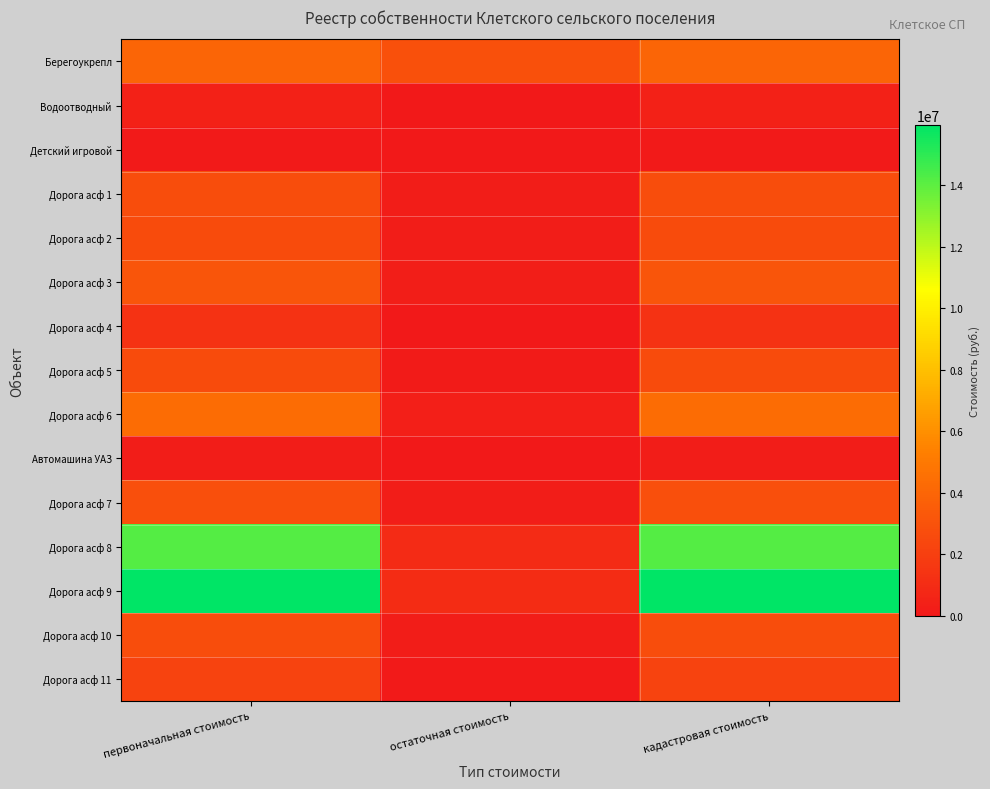

What is the total value across all series at кадастровая стоимость?

59363510